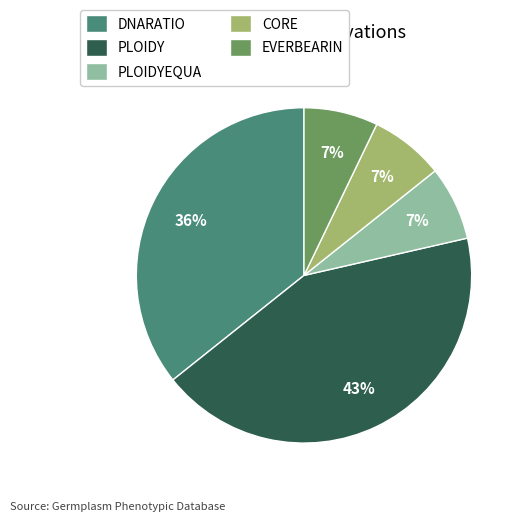

Combined, do CORE and PLOIDYEQUA account for over 50%?

No